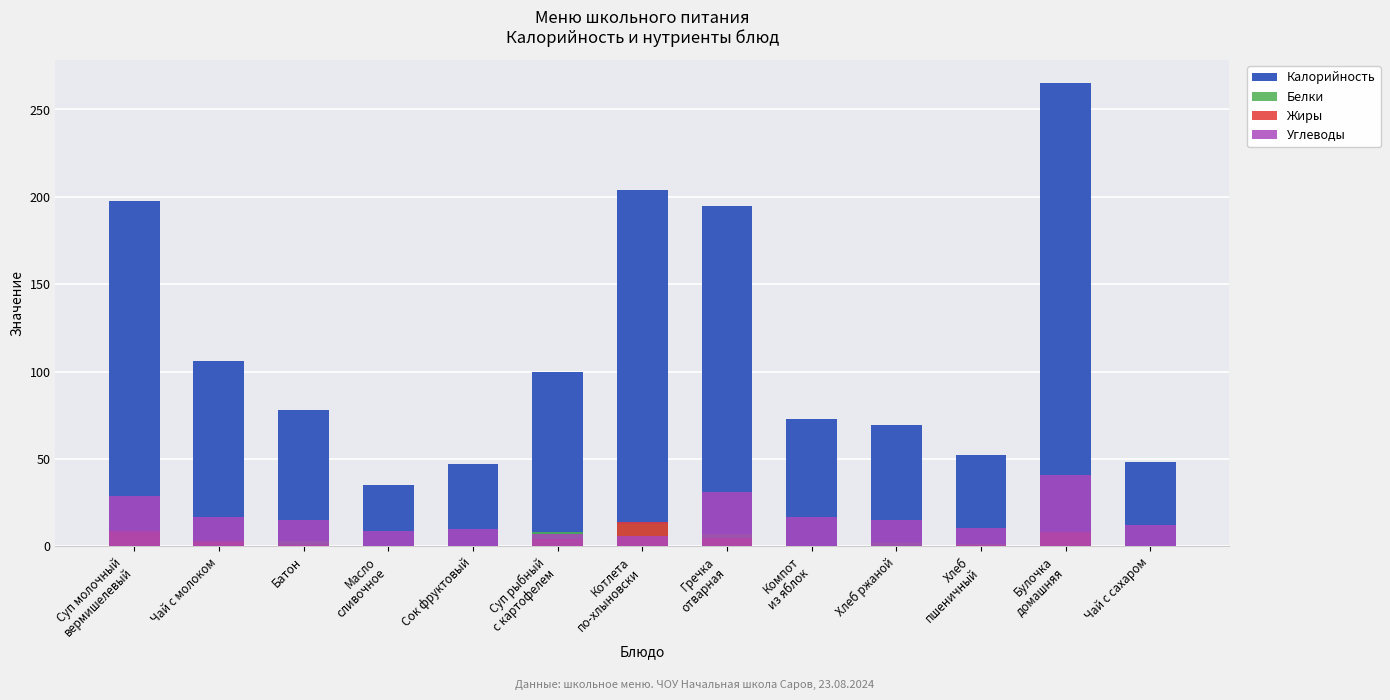

Reading right to left, list all the values displayed in this chart.

Калорийность: Чай с сахаром=48.0	Булочка
домашняя=265.0	Хлеб
пшеничный=52.4	Хлеб ржаной=69.6	Компот
из яблок=73.0	Гречка
отварная=195.0	Котлета
по-хлыновски=204.0	Суп рыбный
с картофелем=100.0	Сок фруктовый=47.0	Масло
сливочное=35.0	Батон=78.0	Чай с молоком=106.0	Суп молочный
вермишелевый=197.6
Белки: Чай с сахаром=0.0	Булочка
домашняя=7.0	Хлеб
пшеничный=1.5	Хлеб ржаной=1.7	Компот
из яблок=0.0	Гречка
отварная=7.0	Котлета
по-хлыновски=13.0	Суп рыбный
с картофелем=8.0	Сок фруктовый=0.0	Масло
сливочное=0.0	Батон=3.0	Чай с молоком=3.0	Суп молочный
вермишелевый=7.0
Жиры: Чай с сахаром=0.0	Булочка
домашняя=8.0	Хлеб
пшеничный=0.6	Хлеб ржаной=0.3	Компот
из яблок=0.0	Гречка
отварная=5.0	Котлета
по-хлыновски=14.0	Суп рыбный
с картофелем=4.0	Сок фруктовый=0.0	Масло
сливочное=0.0	Батон=1.0	Чай с молоком=3.0	Суп молочный
вермишелевый=9.0
Углеводы: Чай с сахаром=12.0	Булочка
домашняя=41.0	Хлеб
пшеничный=10.3	Хлеб ржаной=14.8	Компот
из яблок=17.0	Гречка
отварная=31.0	Котлета
по-хлыновски=6.0	Суп рыбный
с картофелем=7.0	Сок фруктовый=10.0	Масло
сливочное=9.0	Батон=15.0	Чай с молоком=17.0	Суп молочный
вермишелевый=29.0